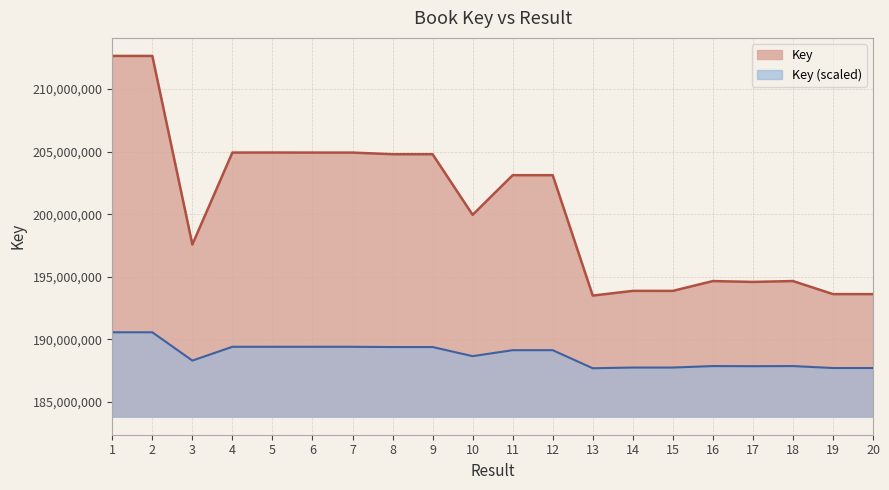

How many points are lower than both their immediate neighbors (excluding endpoints)?

5